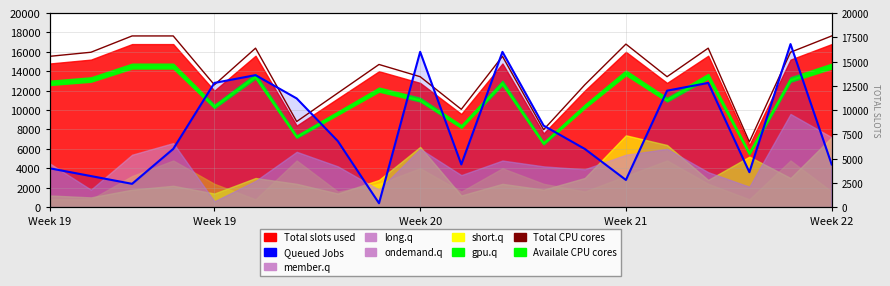

How many data points in Total CPU cores are above 15540?

8